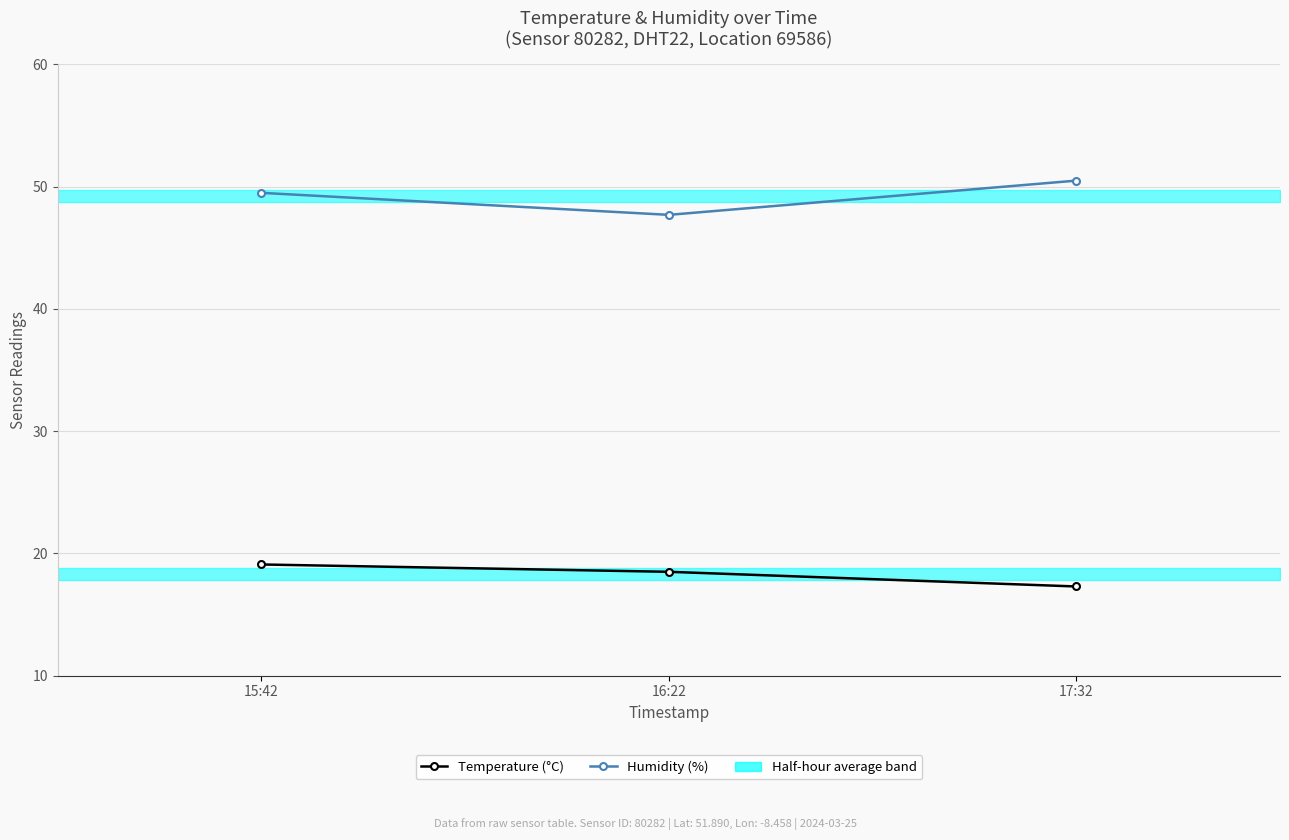

What is the minimum value shown in the chart?

17.3